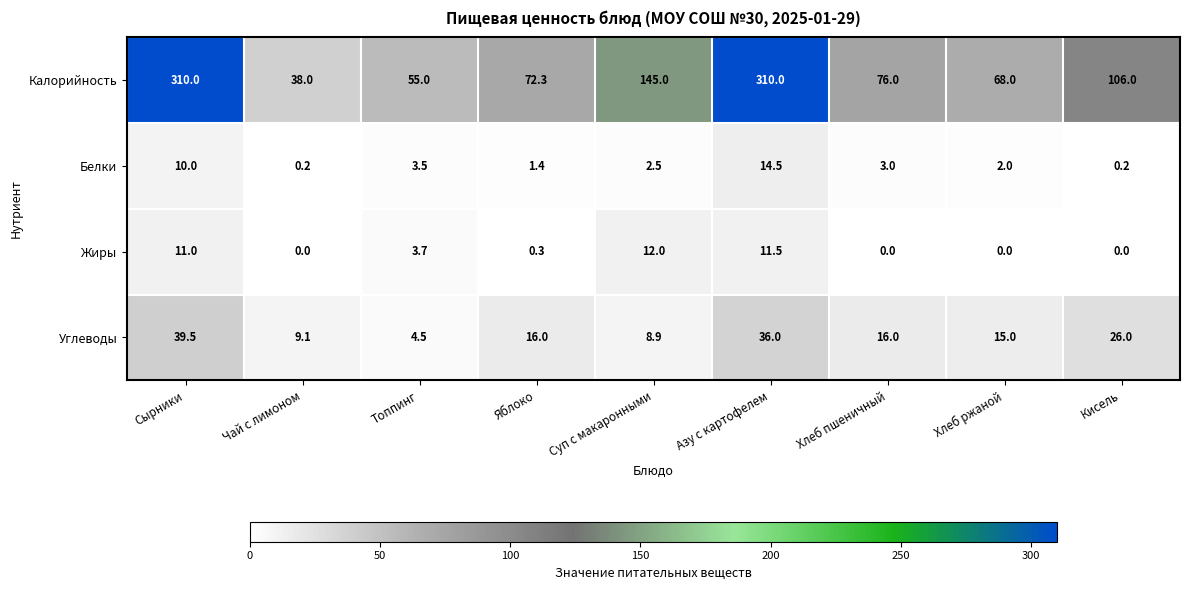

What value does the Углеводы series have at Топпинг?

4.5